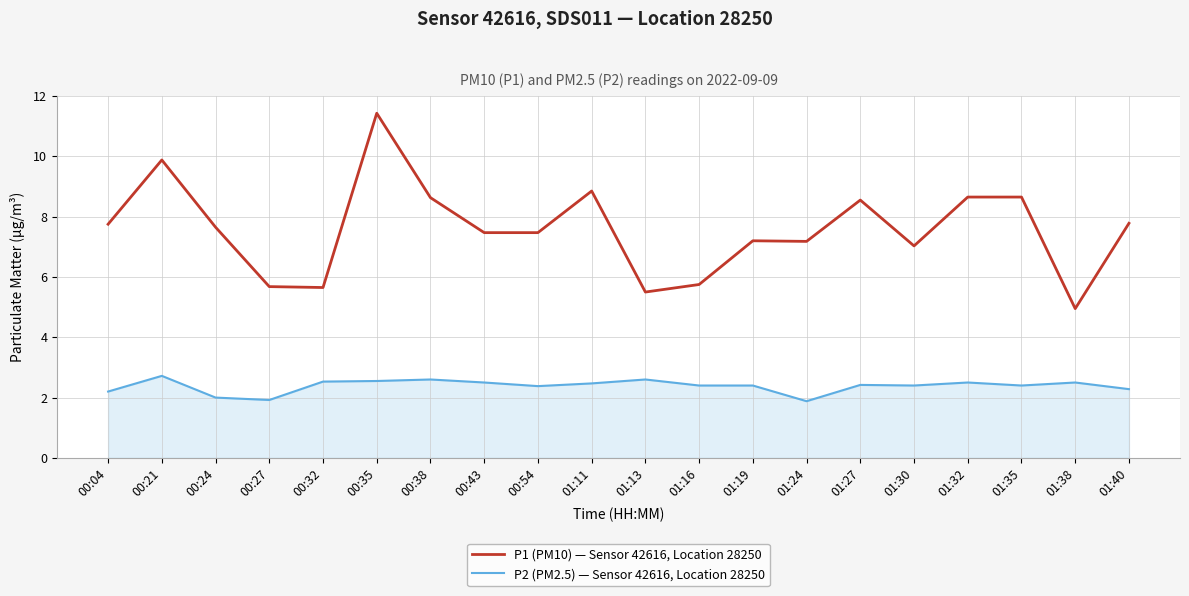

What is the minimum value shown in the chart?

1.9